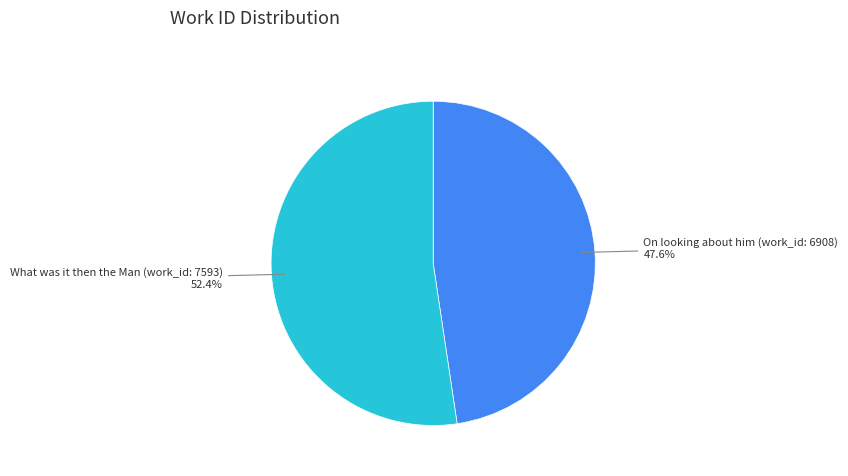

Is there a majority slice in this chart?

Yes